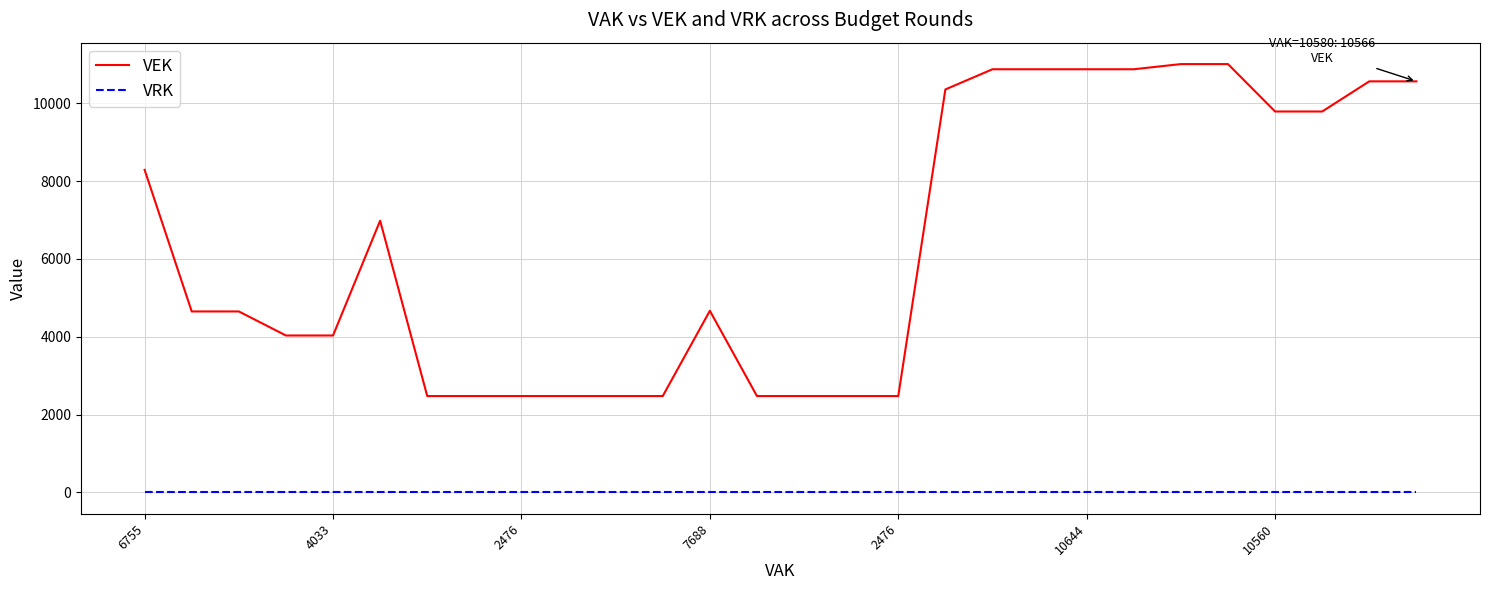

Does the chart have visible grid lines?

Yes